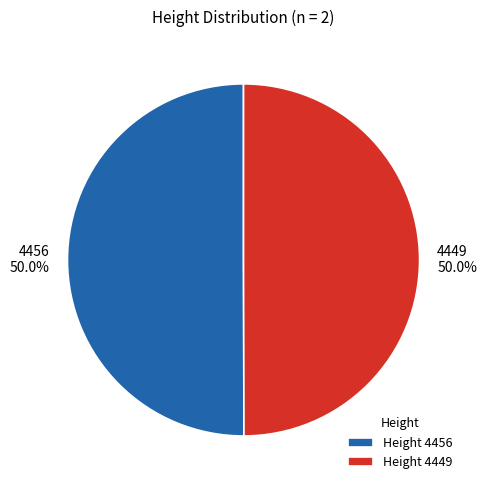

Is the sum of 4456 50.0% and 4449 50.0% greater than half?

Yes